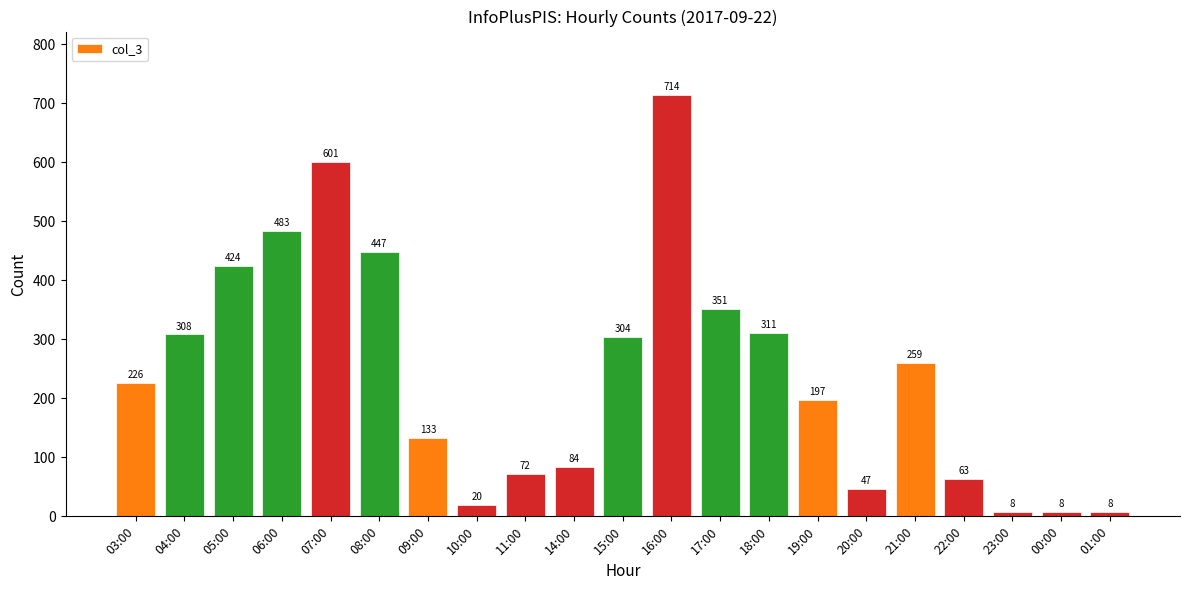

The value at 03:00 is 226. True or false?

True